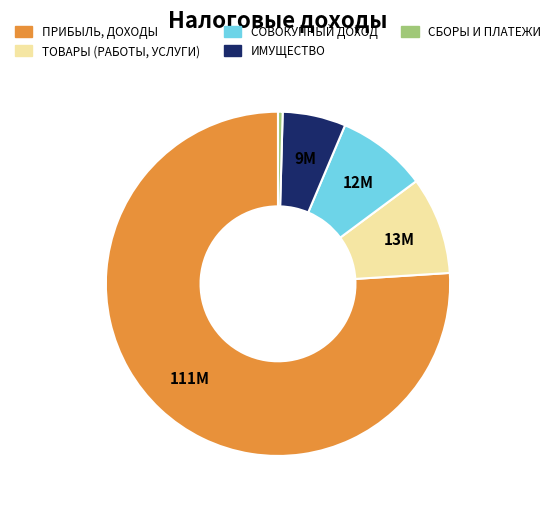

Is the sum of ИМУЩЕСТВО and ПРИБЫЛЬ, ДОХОДЫ greater than half?

Yes